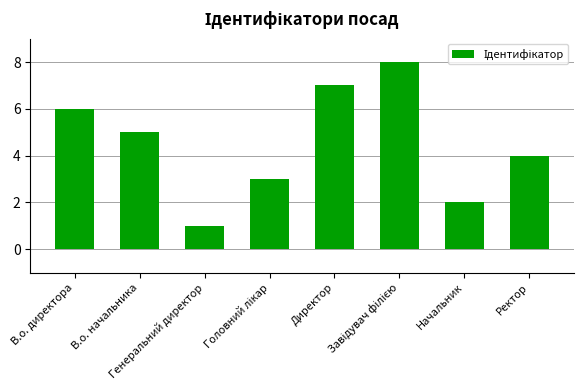

The value at В.о. директора is 6. True or false?

True